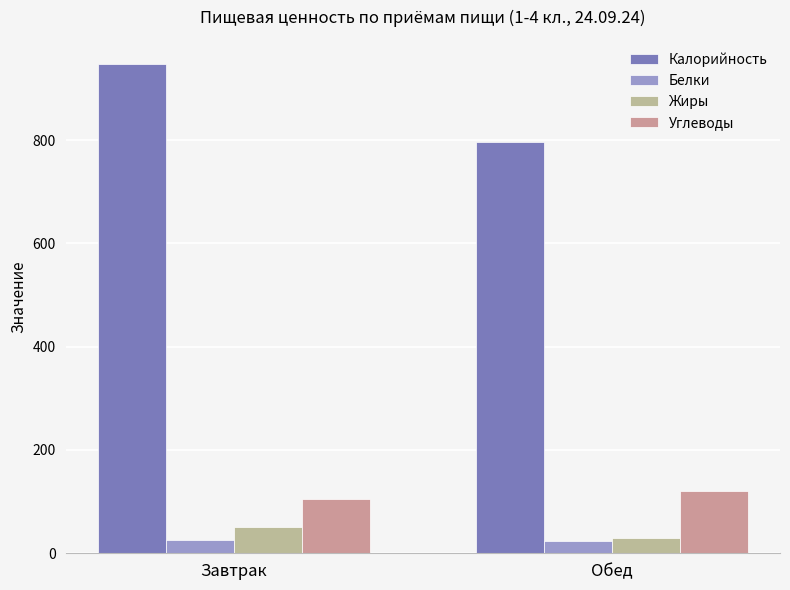

What is the smallest value displayed?

22.9